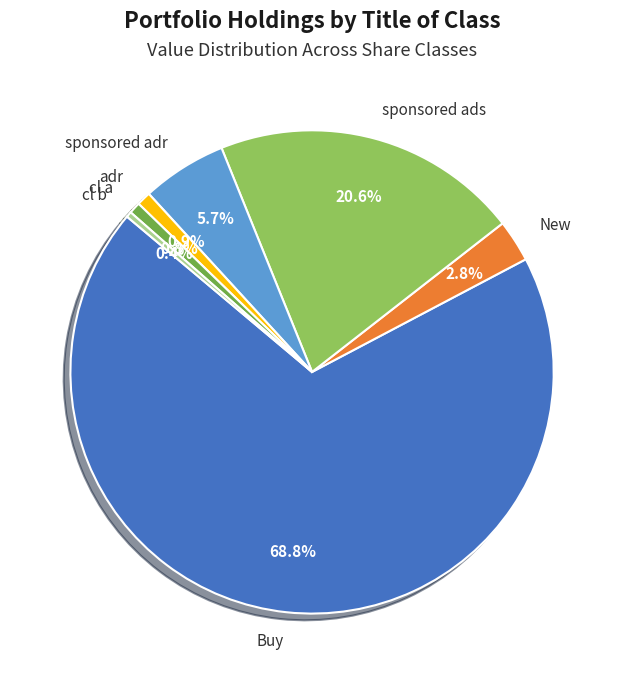

How many segments does this pie chart have?

7